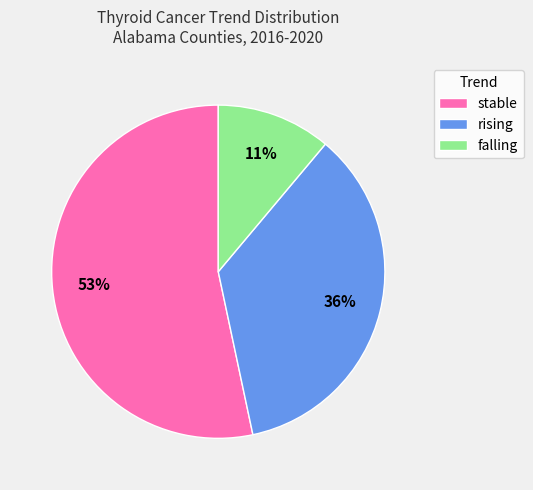

Is the sum of falling and rising greater than half?

No